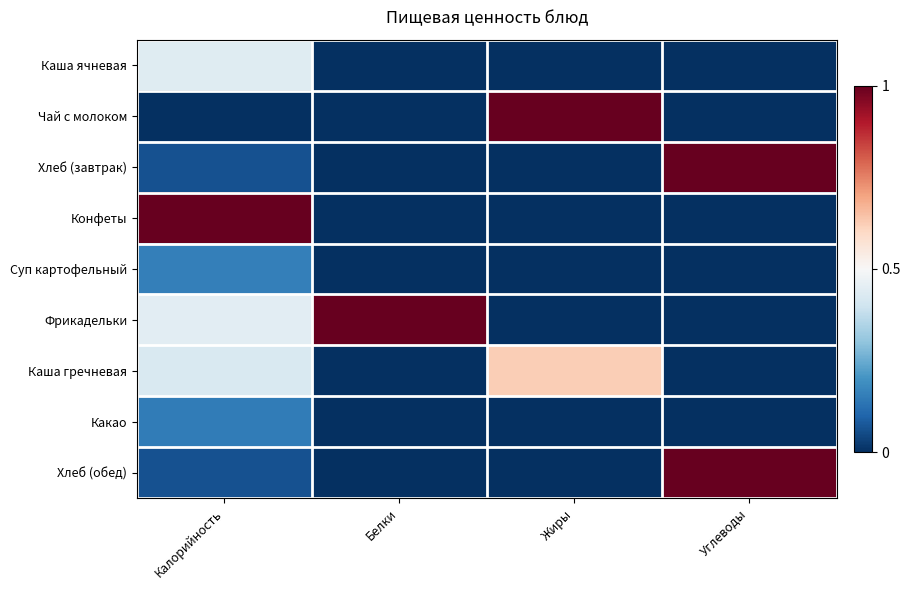

How many data points does each series have?

4